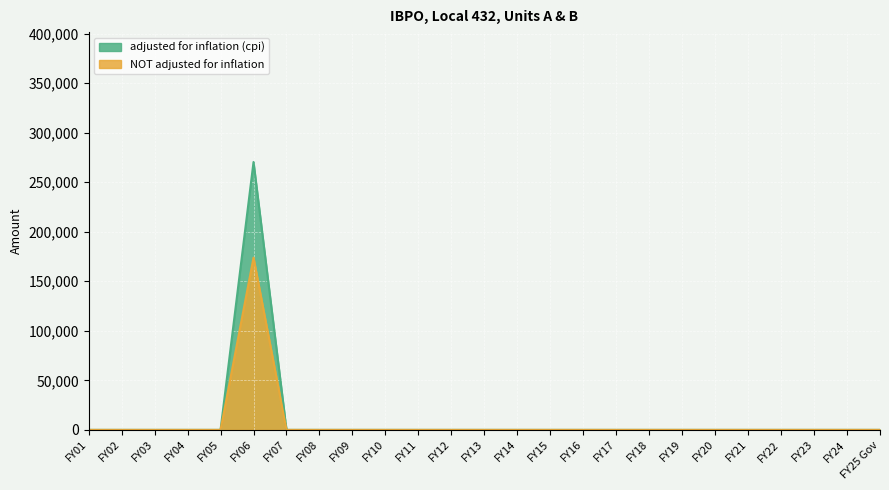

Reading left to right, list all the values displayed in this chart.

adjusted for inflation (cpi): FY01=0	FY02=0	FY03=0	FY04=0	FY05=0	FY06=270360	FY07=0	FY08=0	FY09=0	FY10=0	FY11=0	FY12=0	FY13=0	FY14=0	FY15=0	FY16=0	FY17=0	FY18=0	FY19=0	FY20=0	FY21=0	FY22=0	FY23=0	FY24=0	FY25 Gov=0
NOT adjusted for inflation: FY01=0	FY02=0	FY03=0	FY04=0	FY05=0	FY06=173839	FY07=0	FY08=0	FY09=0	FY10=0	FY11=0	FY12=0	FY13=0	FY14=0	FY15=0	FY16=0	FY17=0	FY18=0	FY19=0	FY20=0	FY21=0	FY22=0	FY23=0	FY24=0	FY25 Gov=0